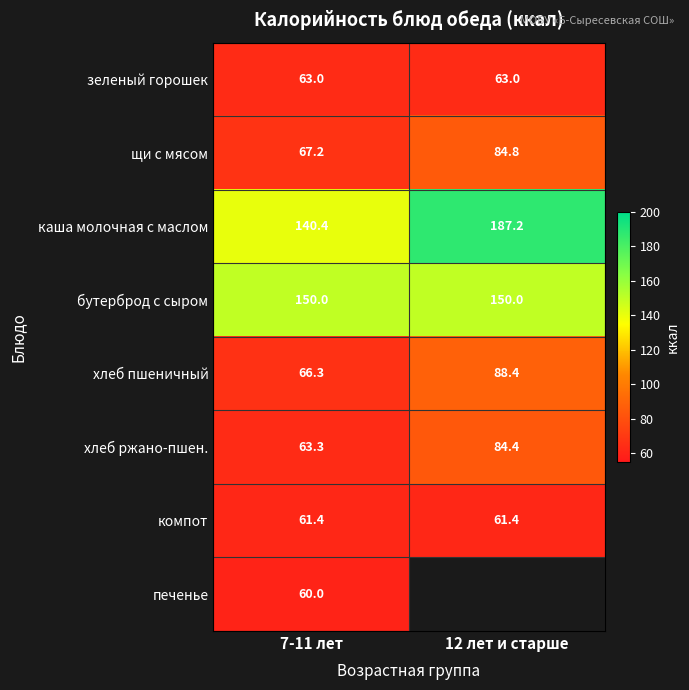

Is it true that бутерброд с сыром equals 150.0 at 7-11 лет?

True